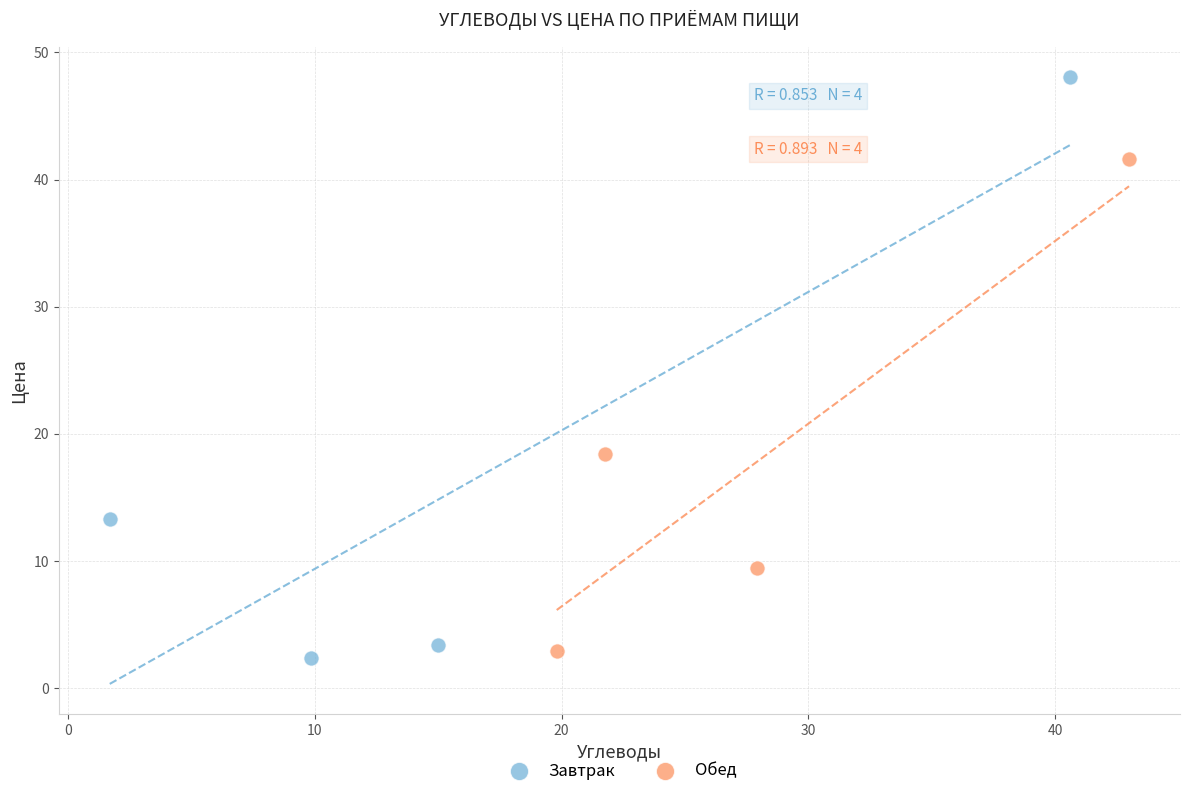

Which series contains the lowest Y value?

Завтрак